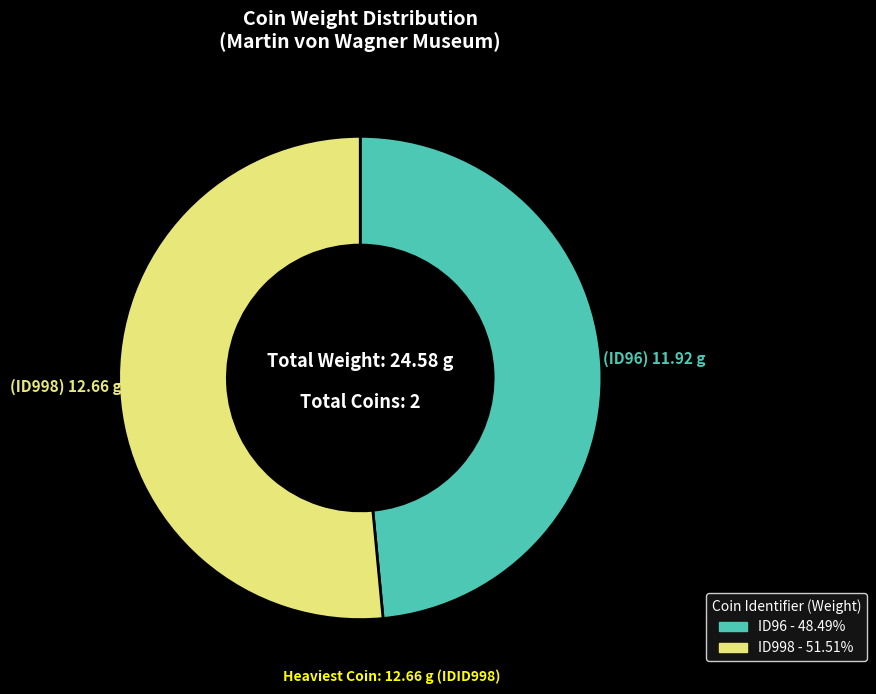

What is the smallest slice in the pie chart?

ID96